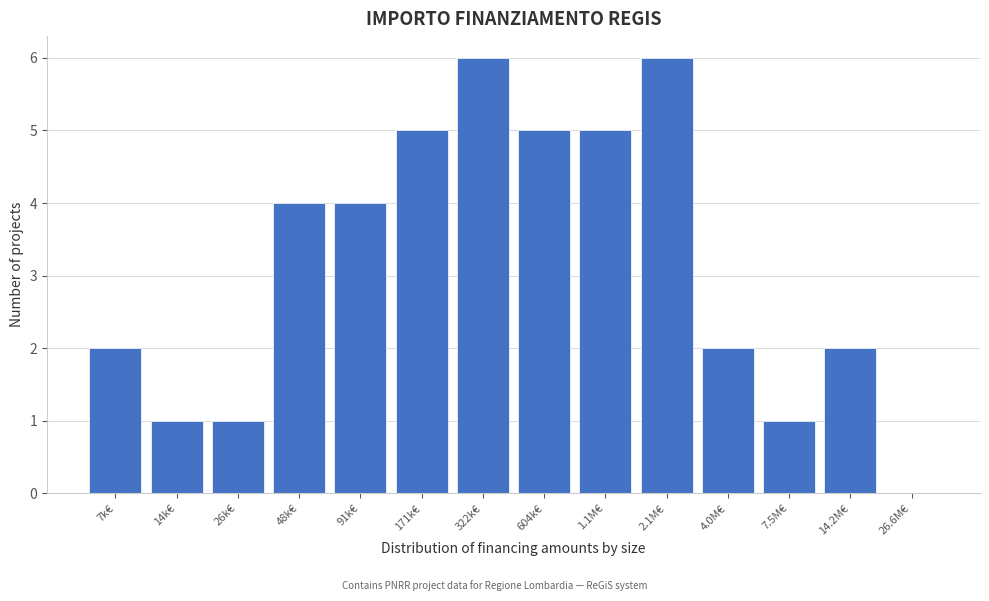

Reading right to left, list all the values displayed in this chart.

26.6M€=0	14.2M€=2	7.5M€=1	4.0M€=2	2.1M€=6	1.1M€=5	604k€=5	322k€=6	171k€=5	91k€=4	48k€=4	26k€=1	14k€=1	7k€=2